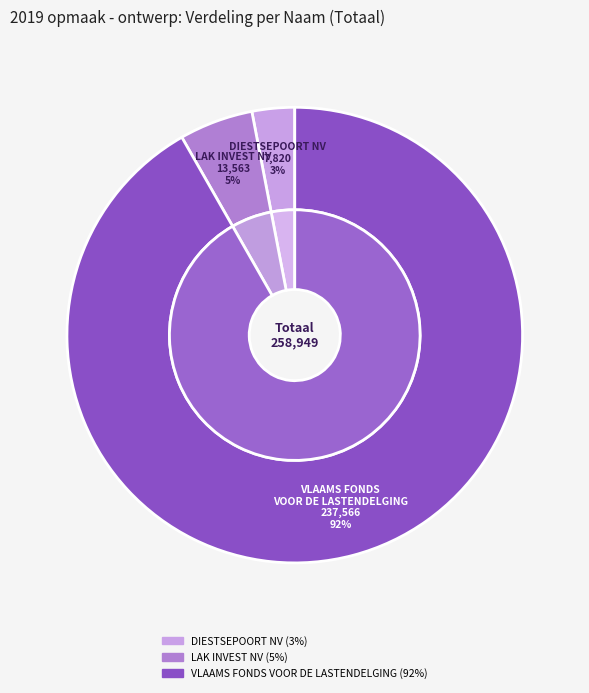

To the nearest percent, what portion does LAK INVEST NV represent?

5%